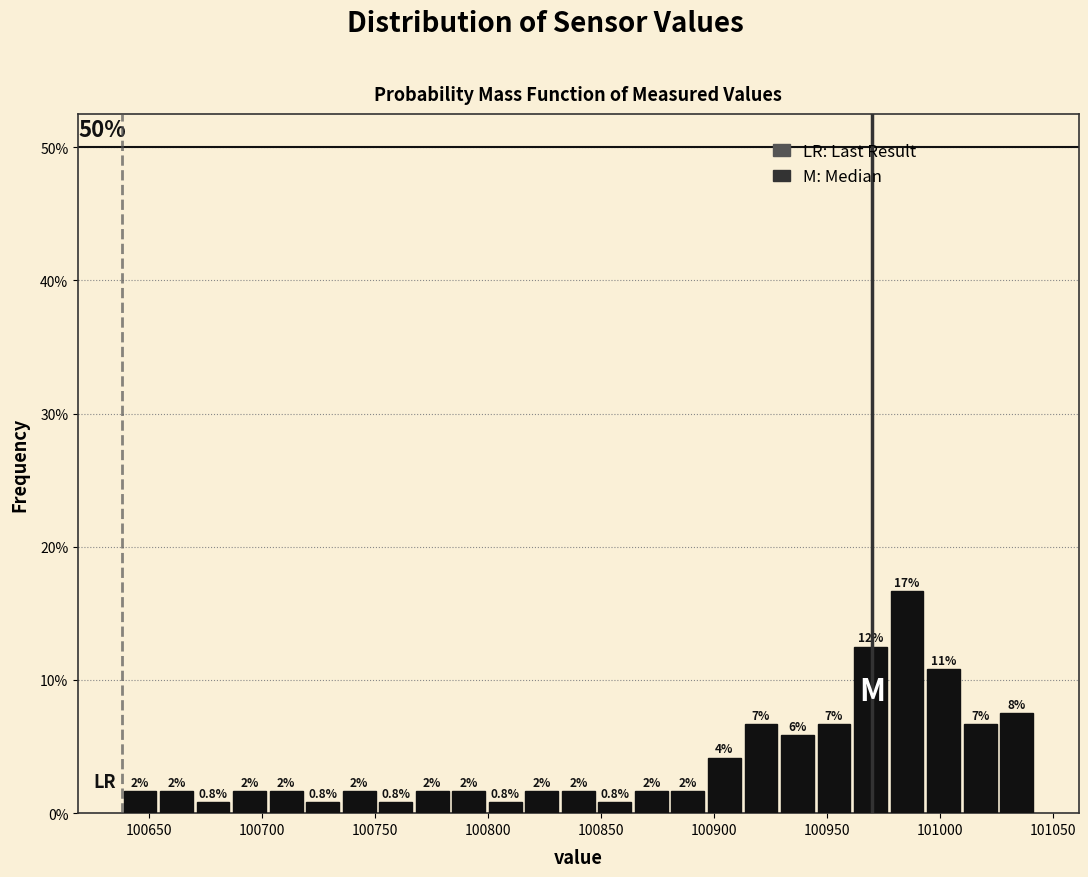

Read against the x-axis, roughly where is the centre of the tallest bar?

100985